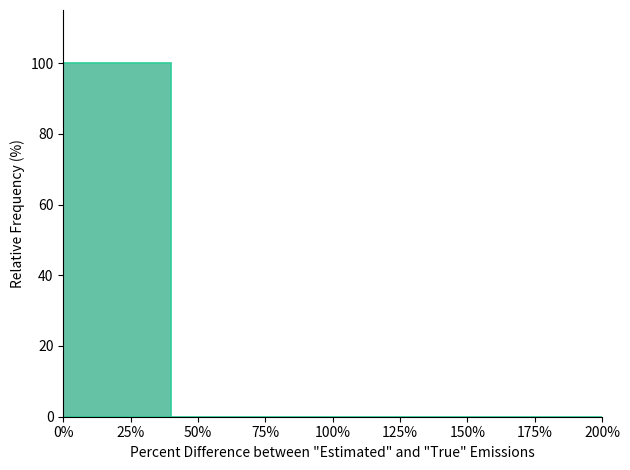

Reading left to right, transcribe all the data shown in this chart.

25%=100	50%=0	100%=0	150%=0	175%=0